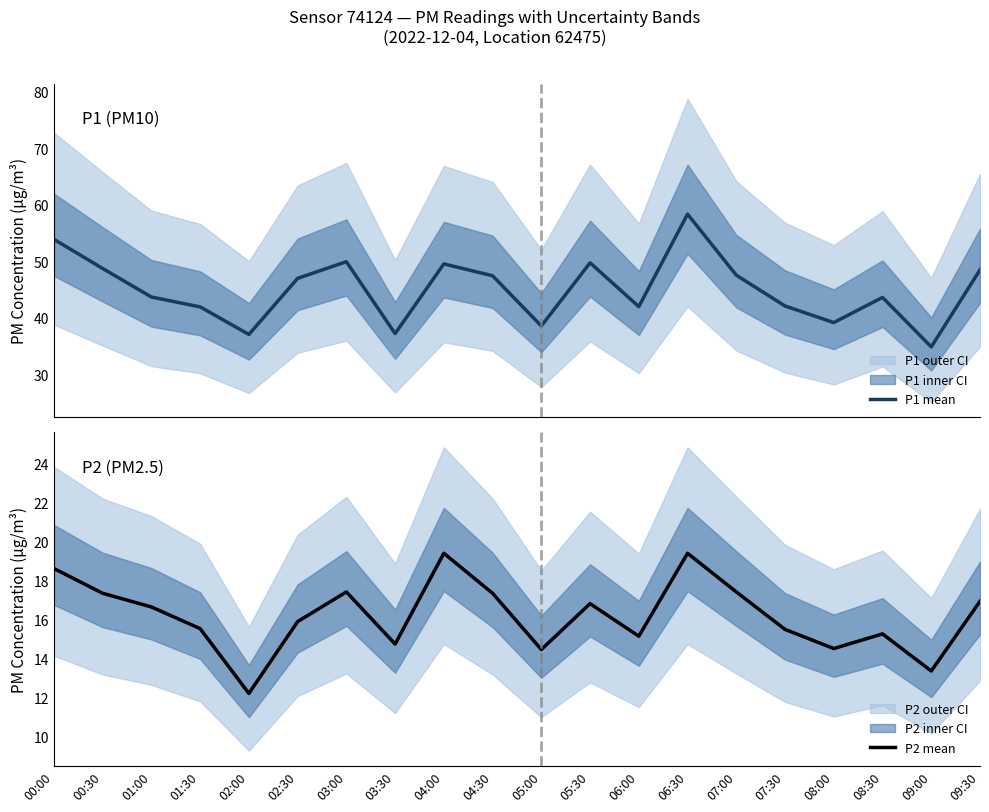

What is the difference between the maximum and minimum values in the P2 (PM2.5) series?

7.2